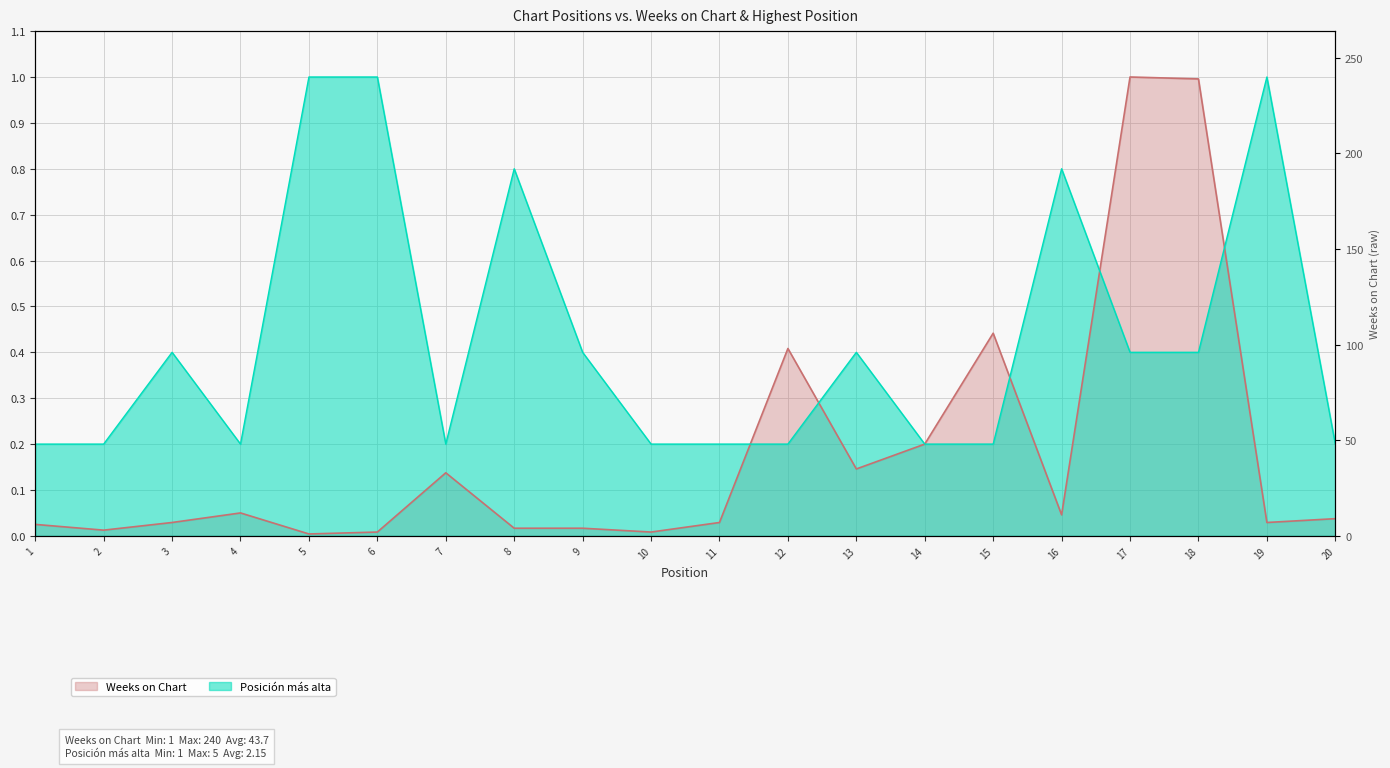

Reading right to left, extract all data points from this chart.

Weeks on Chart: 0.0	0.0	1.0	1.0	0.0	0.4	0.2	0.1	0.4	0.0	0.0	0.0	0.0	0.1	0.0	0.0	0.1	0.0	0.0	0.0
Posición más alta: 0.2	1.0	0.4	0.4	0.8	0.2	0.2	0.4	0.2	0.2	0.2	0.4	0.8	0.2	1.0	1.0	0.2	0.4	0.2	0.2